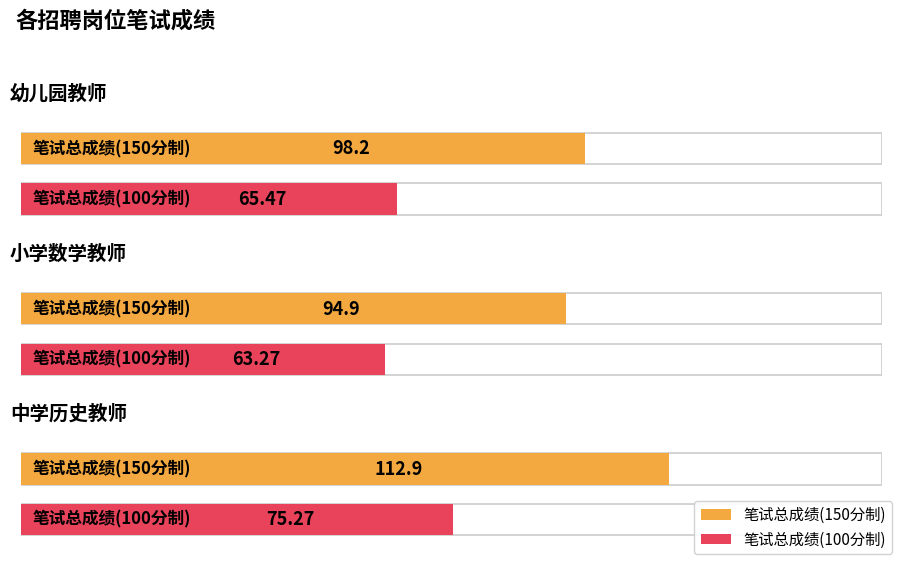

What is the sum of the 笔试总成绩(150分制) values at 幼儿园教师 and 中学历史教师?

211.1